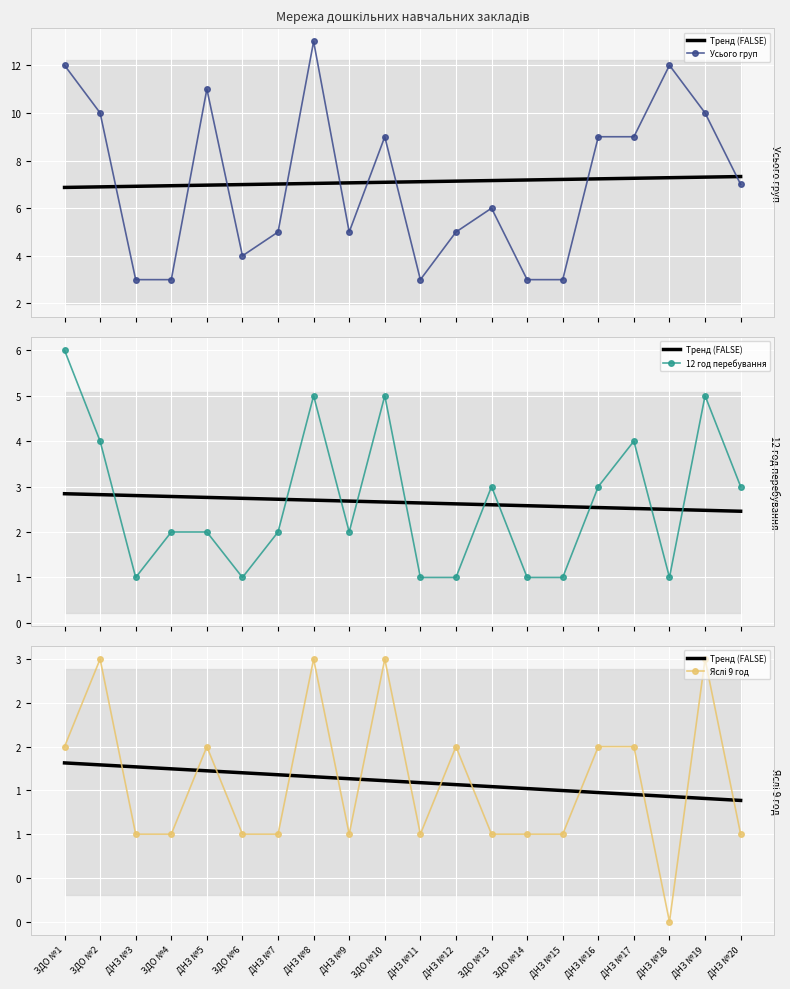

What is the label of the 7th point from the right?

ЗДО №14